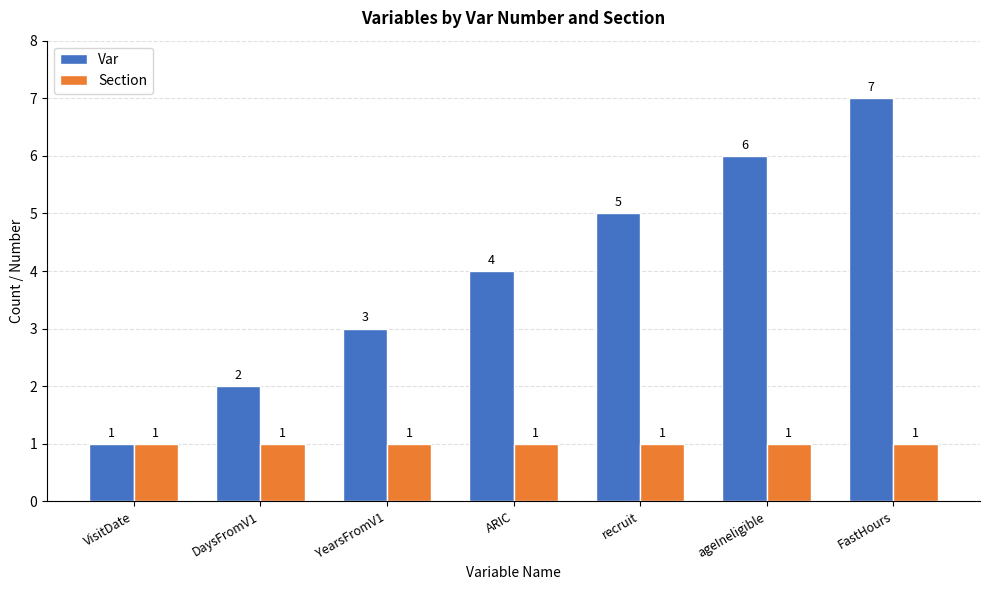

Count the number of categories in the chart.

7